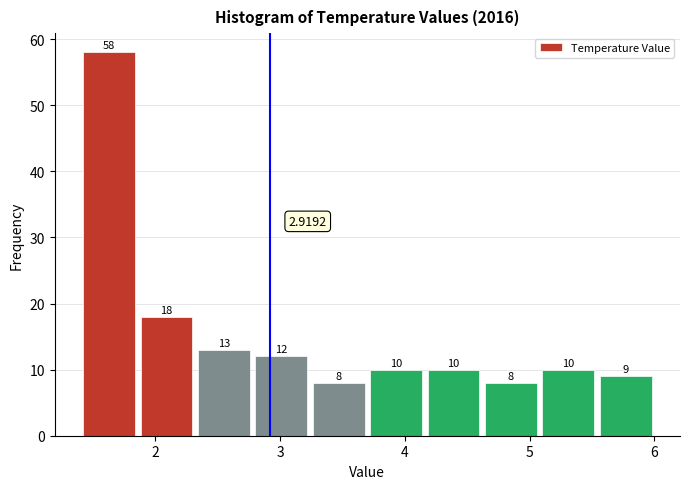

How tall is the bar that spans 3.24 to 3.70 on the x-axis? The bar edges are not printed on the chart, so give them approximately, as read against the axis.

8.0000